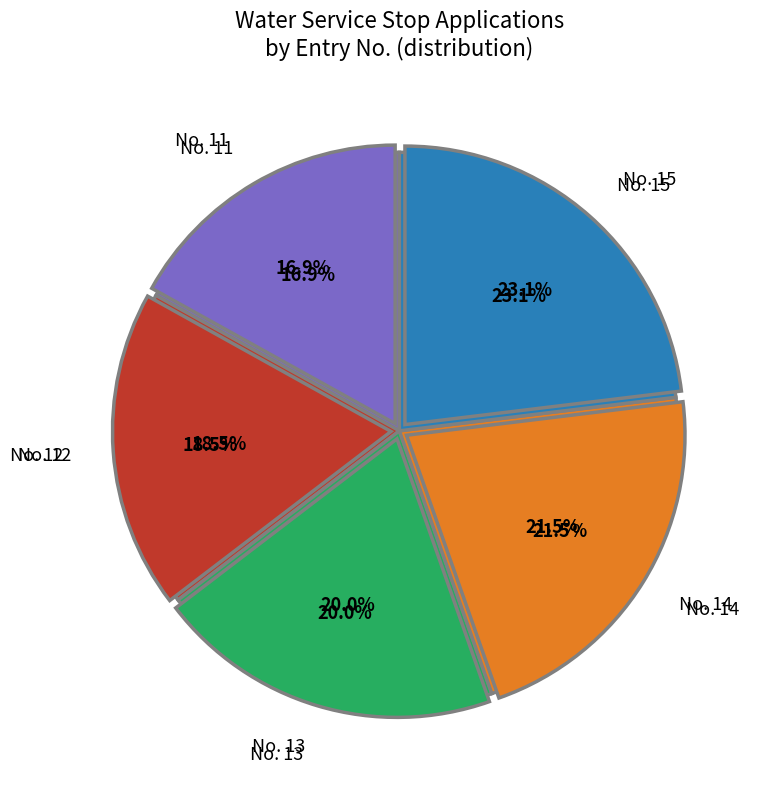

Does any single category account for the majority?

No